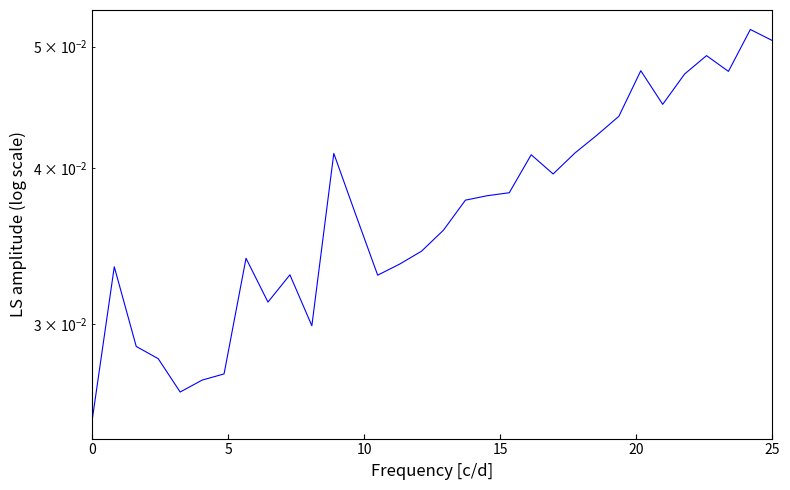

How many interior local peaks (higher than both neighbors) does the data have?

8